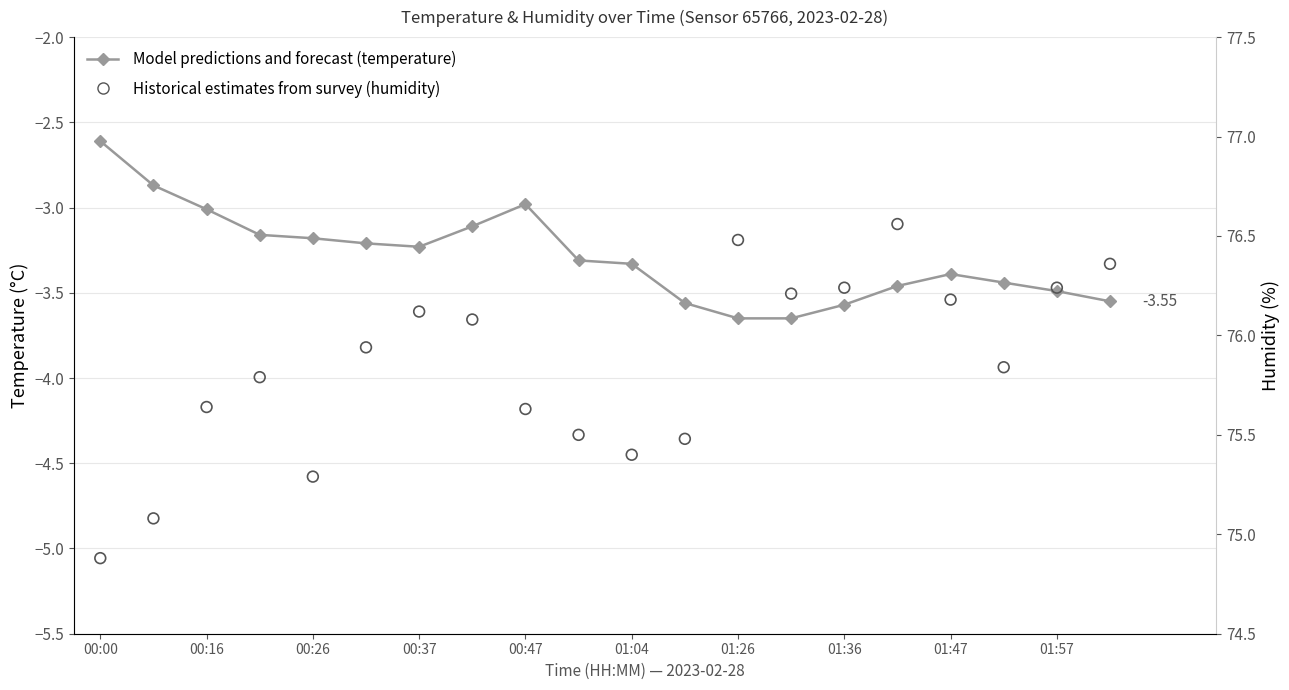

At how many categories does at least one series exceed 41?

20